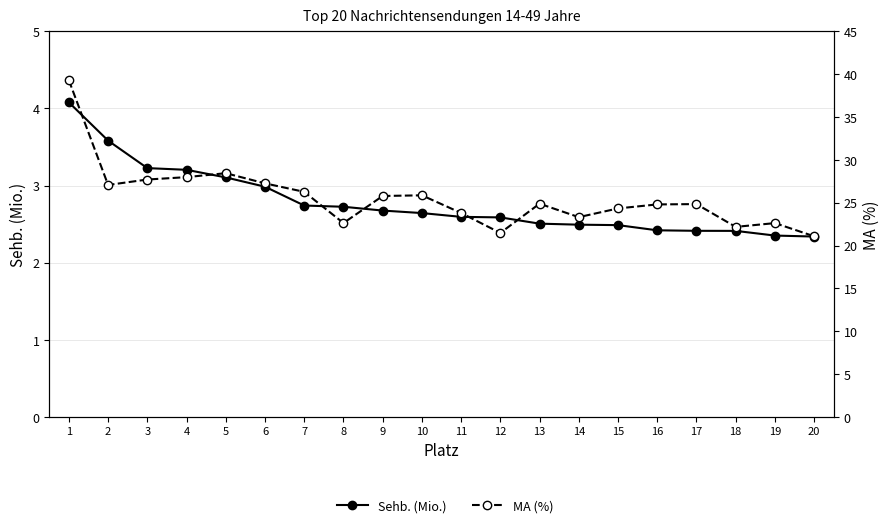

At how many categories does at least one series exceed 38?

1